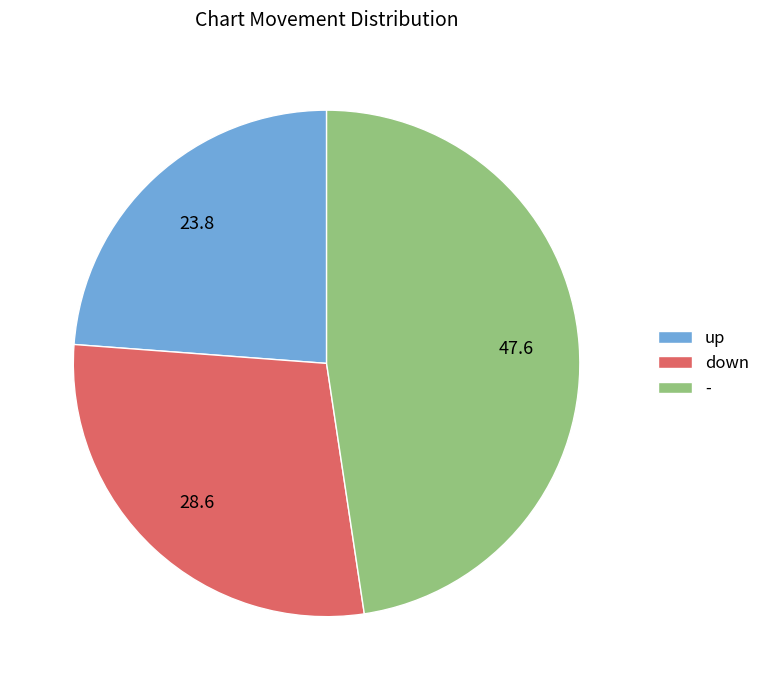

Combined, do down and - account for over 50%?

Yes